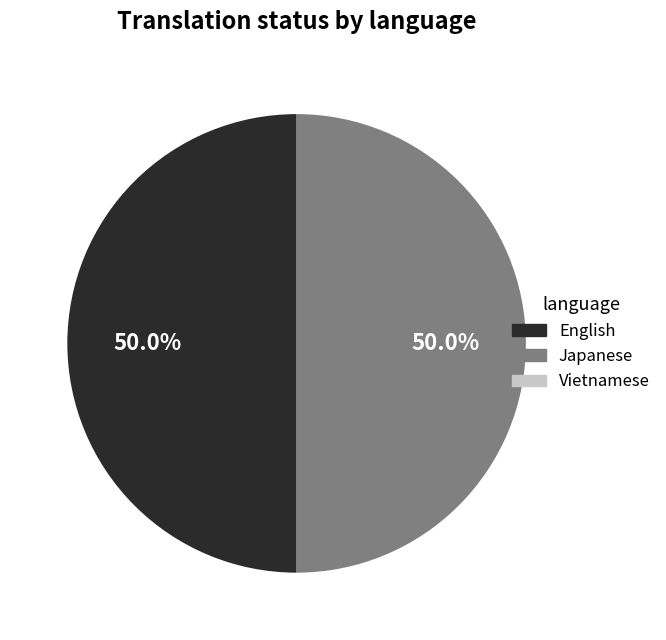

Which slice is the smallest?

Vietnamese